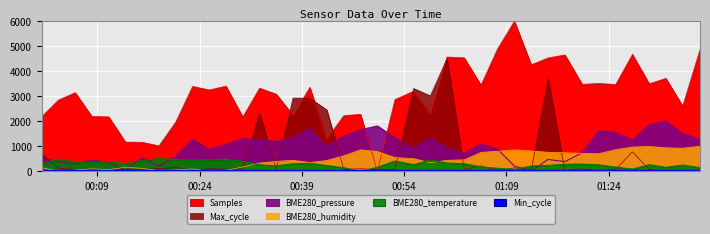

What is the label of the 38th point from the right?

00:39